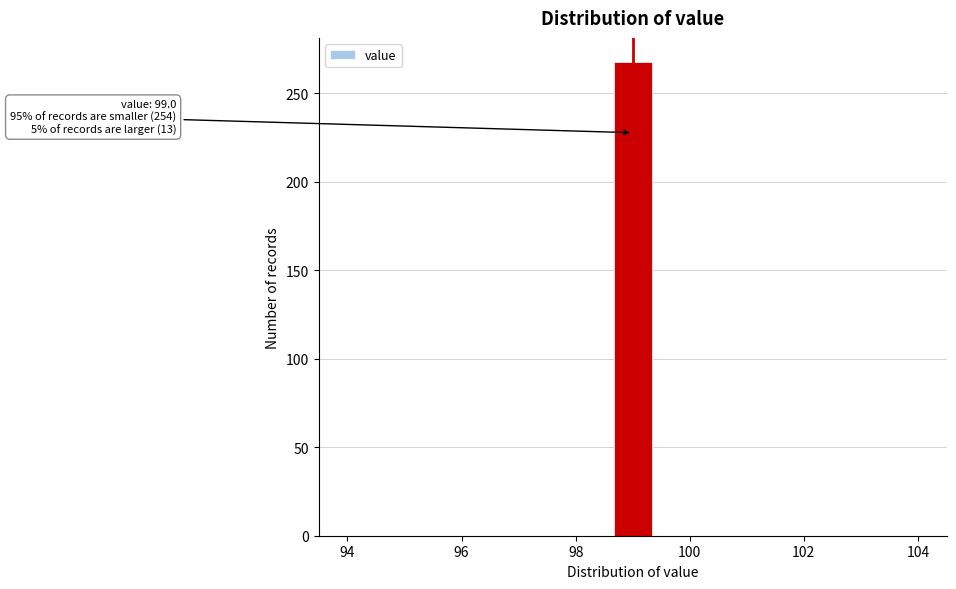

Around what value on the x-axis is the tallest bar? Give the approximate position of its centre, as read against the axis.

99.0